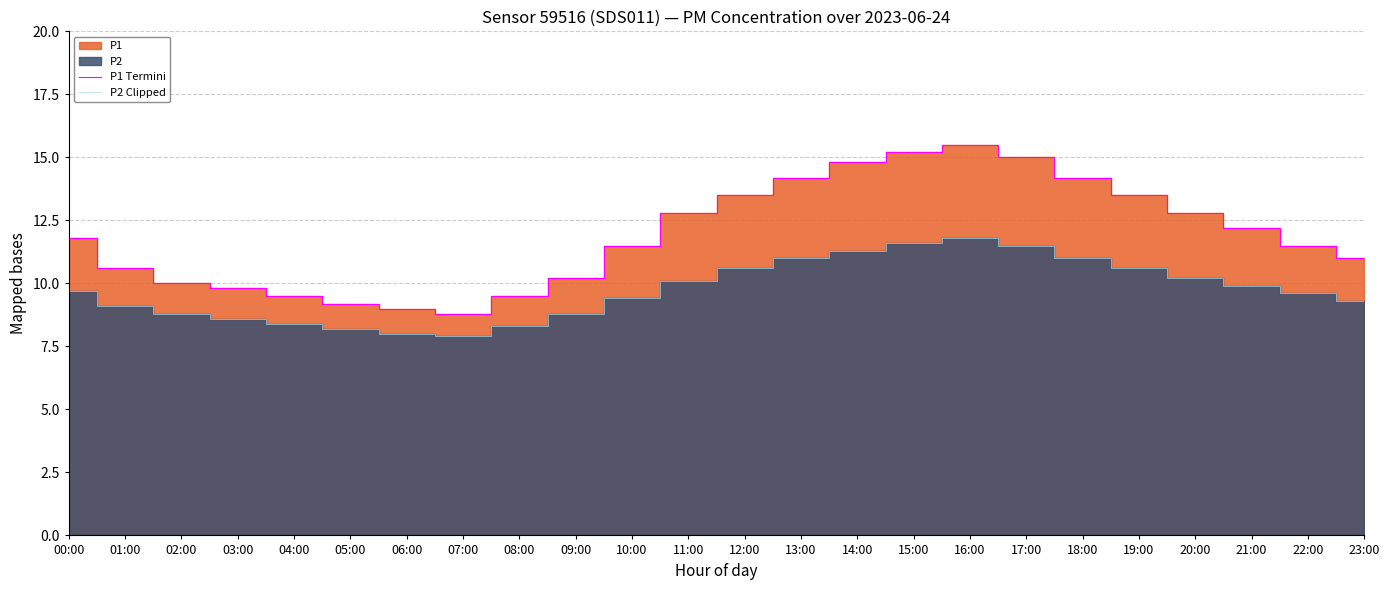

Count the number of categories in the chart.

24